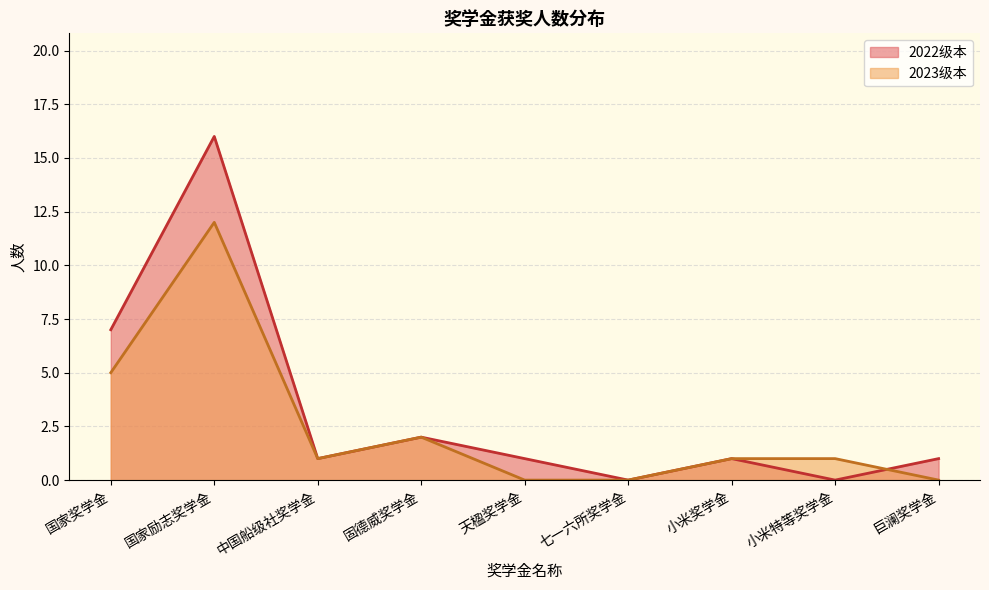

What is the label of the 7th point from the right?

中国船级社奖学金